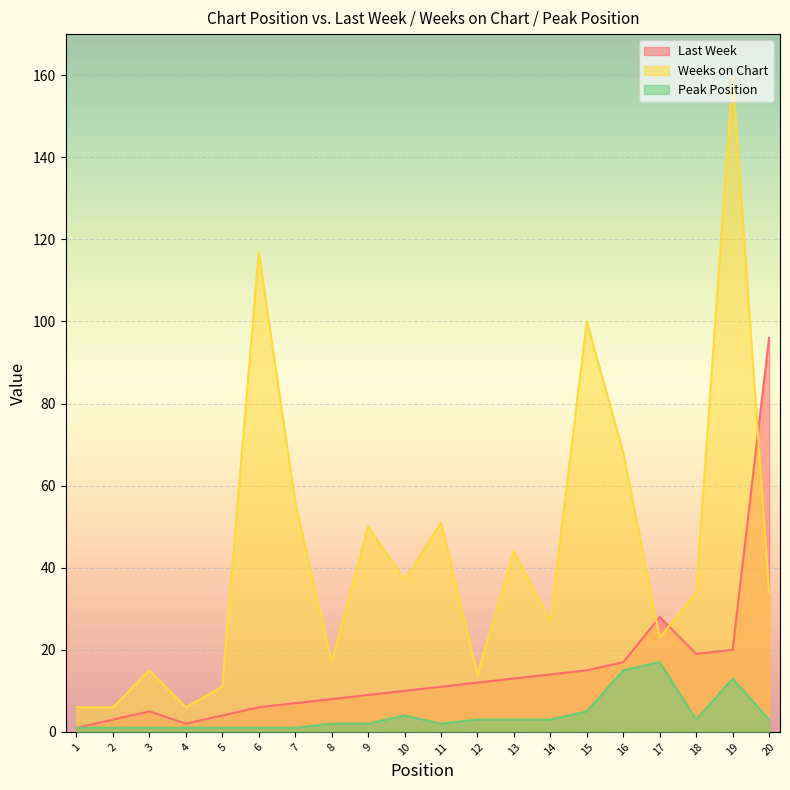

The Last Week series shows 26 at 18. True or false?

False